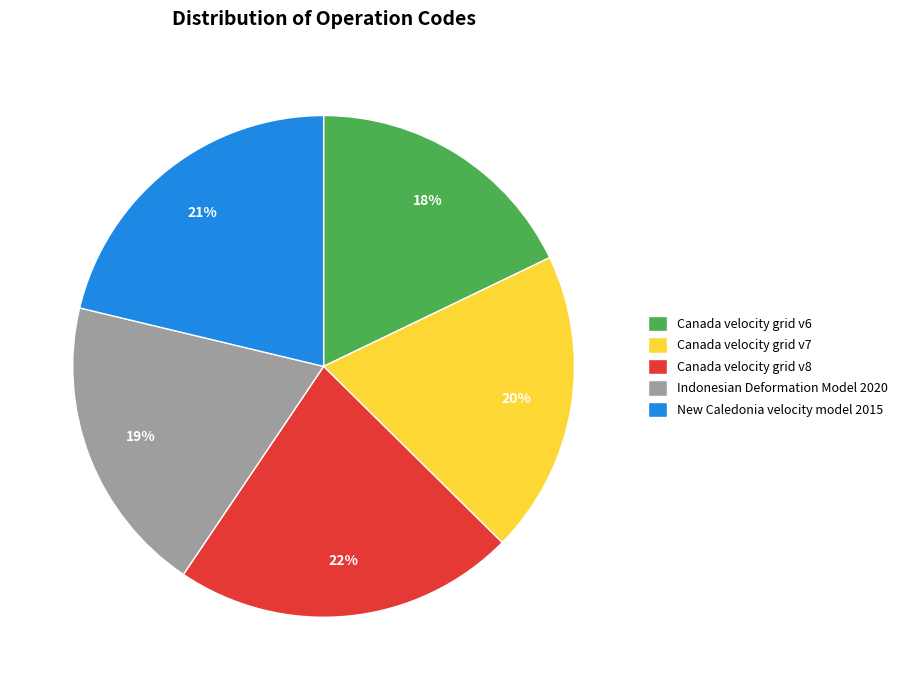

To the nearest percent, what is the combined percentage of Canada velocity grid v8 and Canada velocity grid v7?

42%